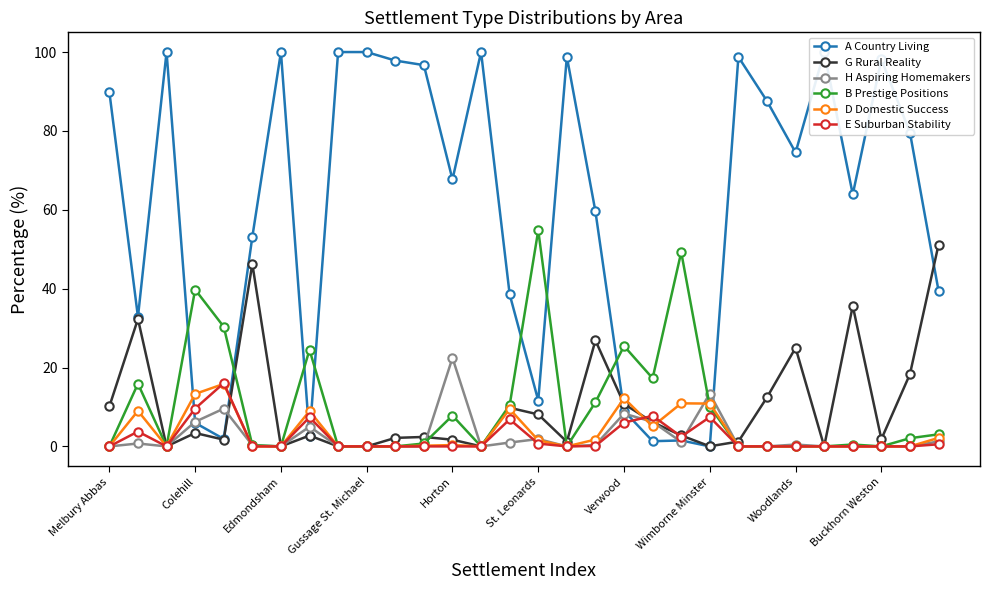

At which label does H Aspiring Homemakers reach its peak?

Horton